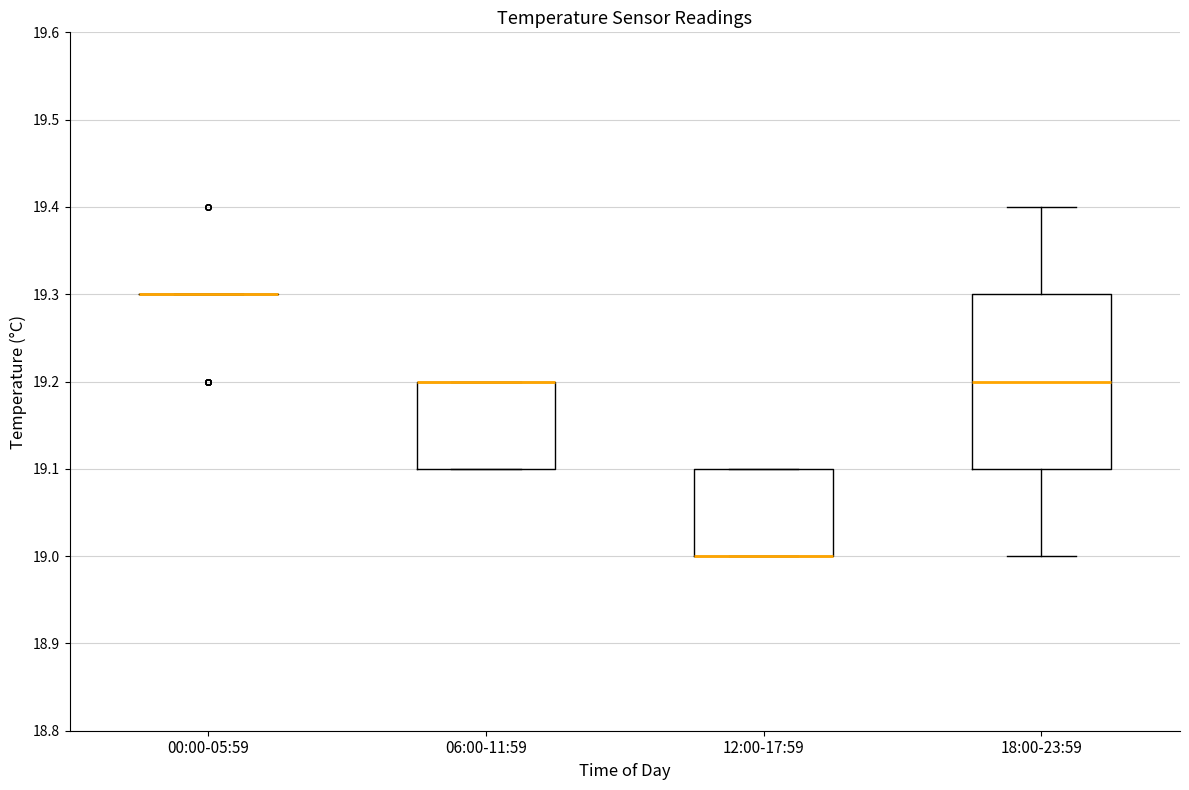

Which box is the tallest, from its lower edge to its upper edge?

18:00-23:59